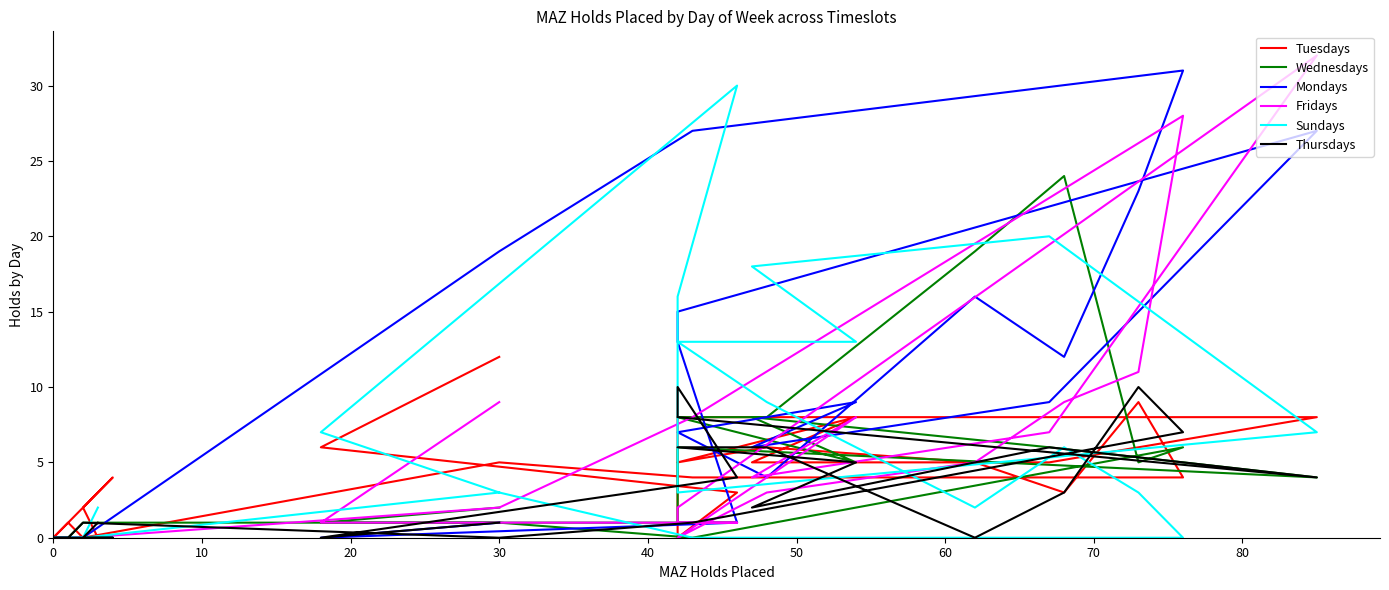

Rank the series by their maximum value, from highest to lowest.

Fridays, Mondays, Sundays, Wednesdays, Tuesdays, Thursdays